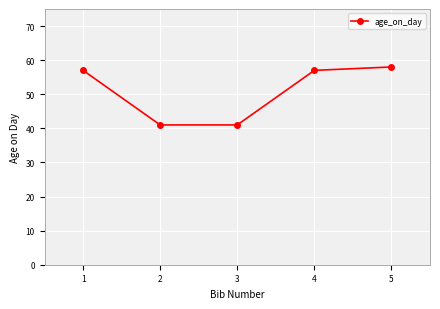

Reading left to right, what are all the values shown in this chart?

57	41	41	57	58